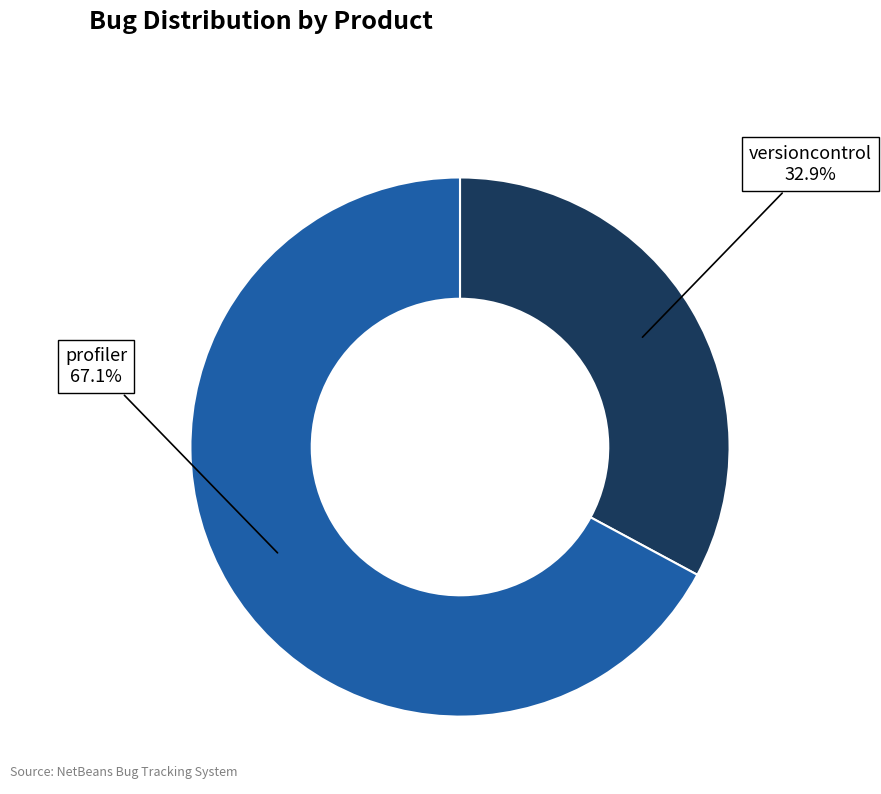

Is there any slice that represents more than half of the pie?

Yes